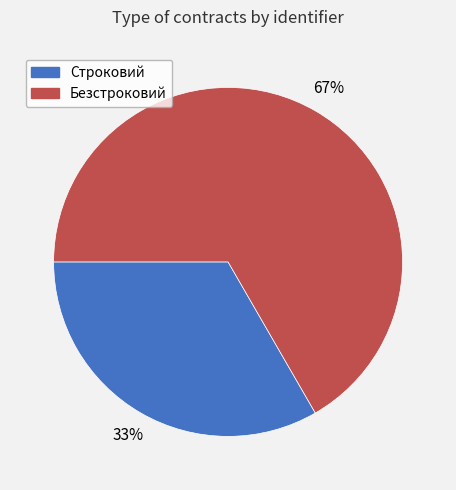

To the nearest percent, what is the combined percentage of Строковий and Безстроковий?

100%